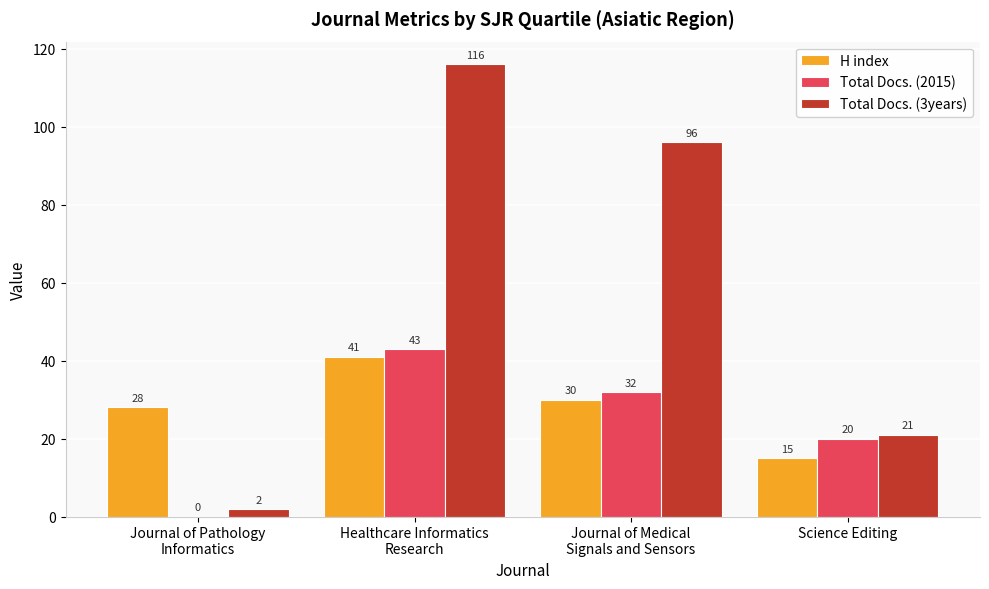

Reading left to right, list all the values displayed in this chart.

H index: Journal of Pathology
Informatics=28	Healthcare Informatics
Research=41	Journal of Medical
Signals and Sensors=30	Science Editing=15
Total Docs. (2015): Journal of Pathology
Informatics=0	Healthcare Informatics
Research=43	Journal of Medical
Signals and Sensors=32	Science Editing=20
Total Docs. (3years): Journal of Pathology
Informatics=2	Healthcare Informatics
Research=116	Journal of Medical
Signals and Sensors=96	Science Editing=21